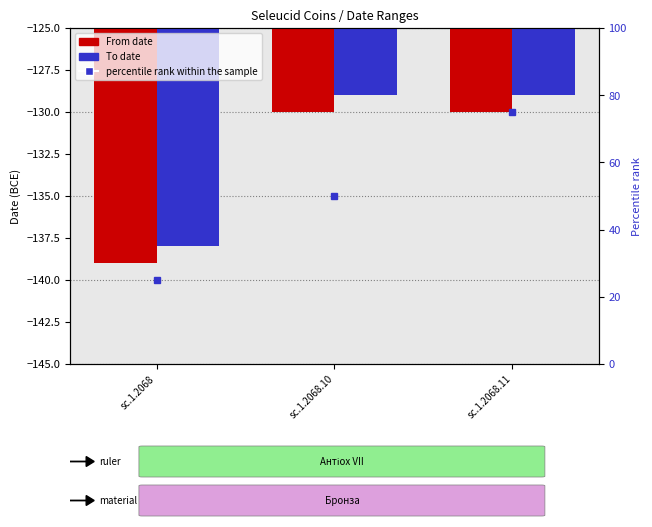

At how many categories does at least one series exceed -136?

2